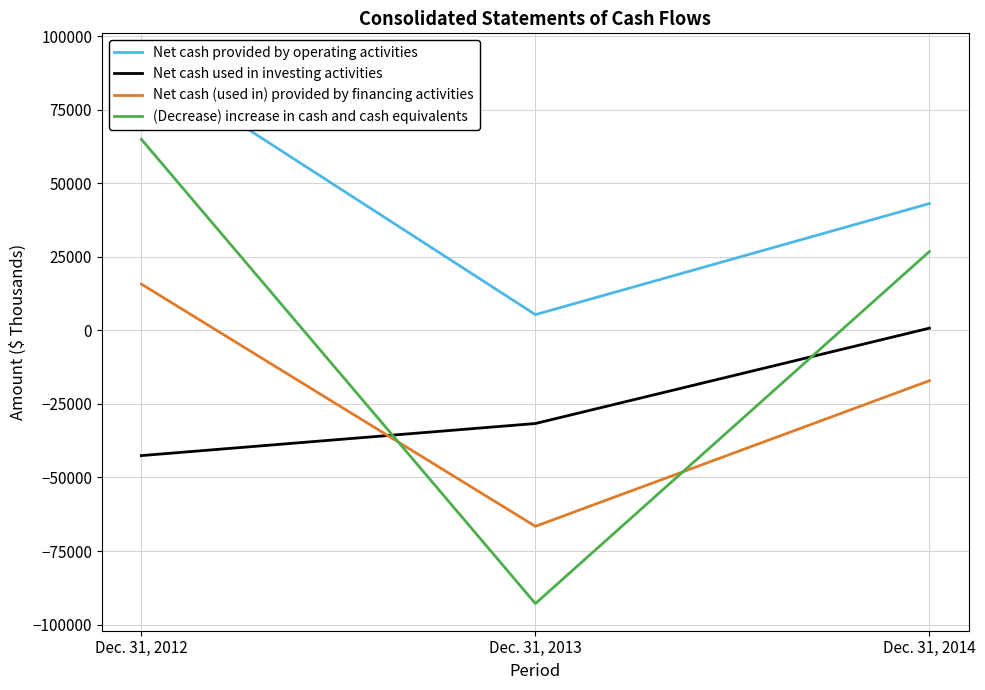

What is the value of the (Decrease) increase in cash and cash equivalents point at the 1st from the left?

65000